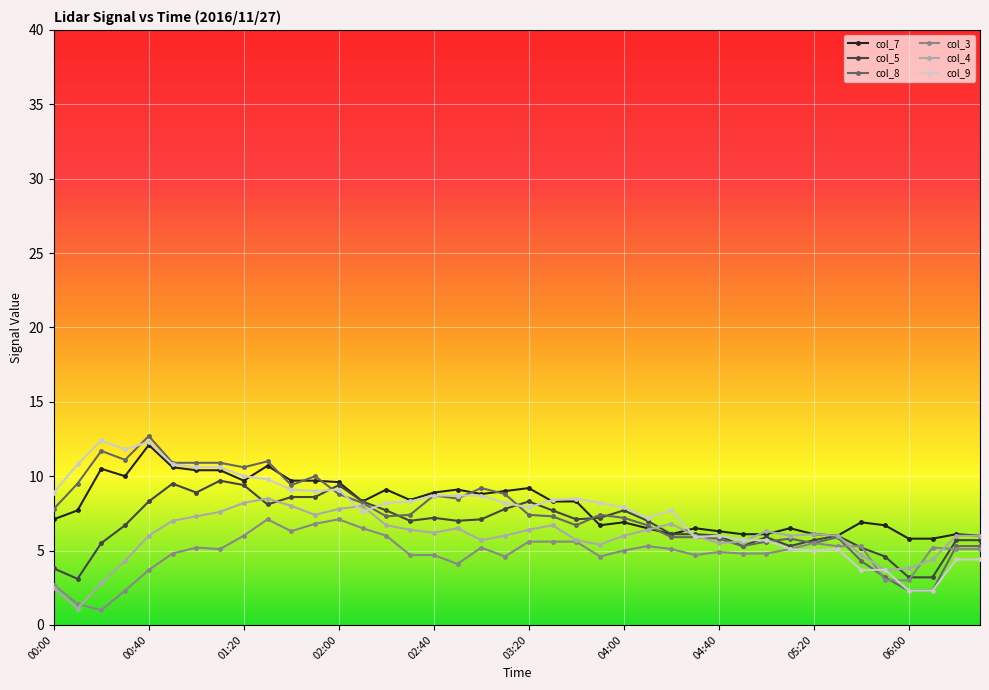

What is the difference between the maximum and minimum values in the col_8 series?

10.4